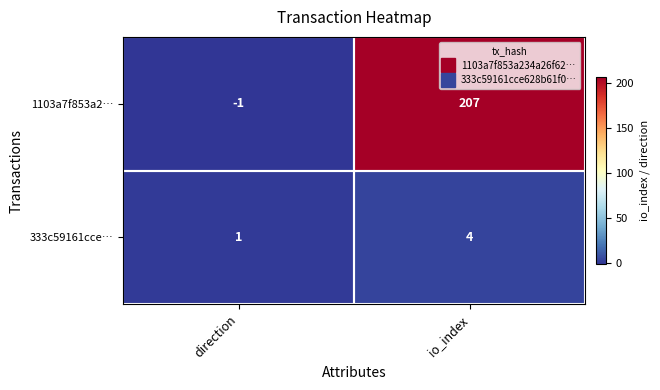

What is the smallest value displayed?

-1